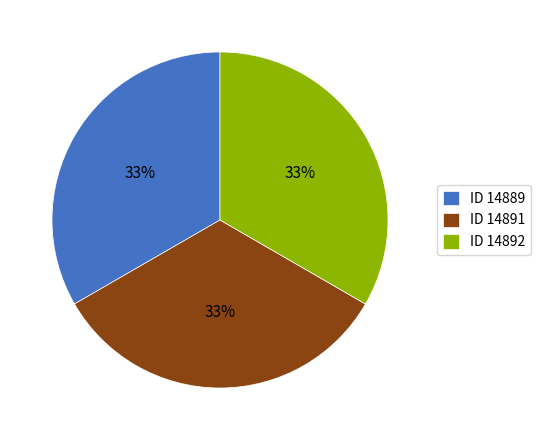

What percentage is the ID 14891 slice, to the nearest percent?

33%